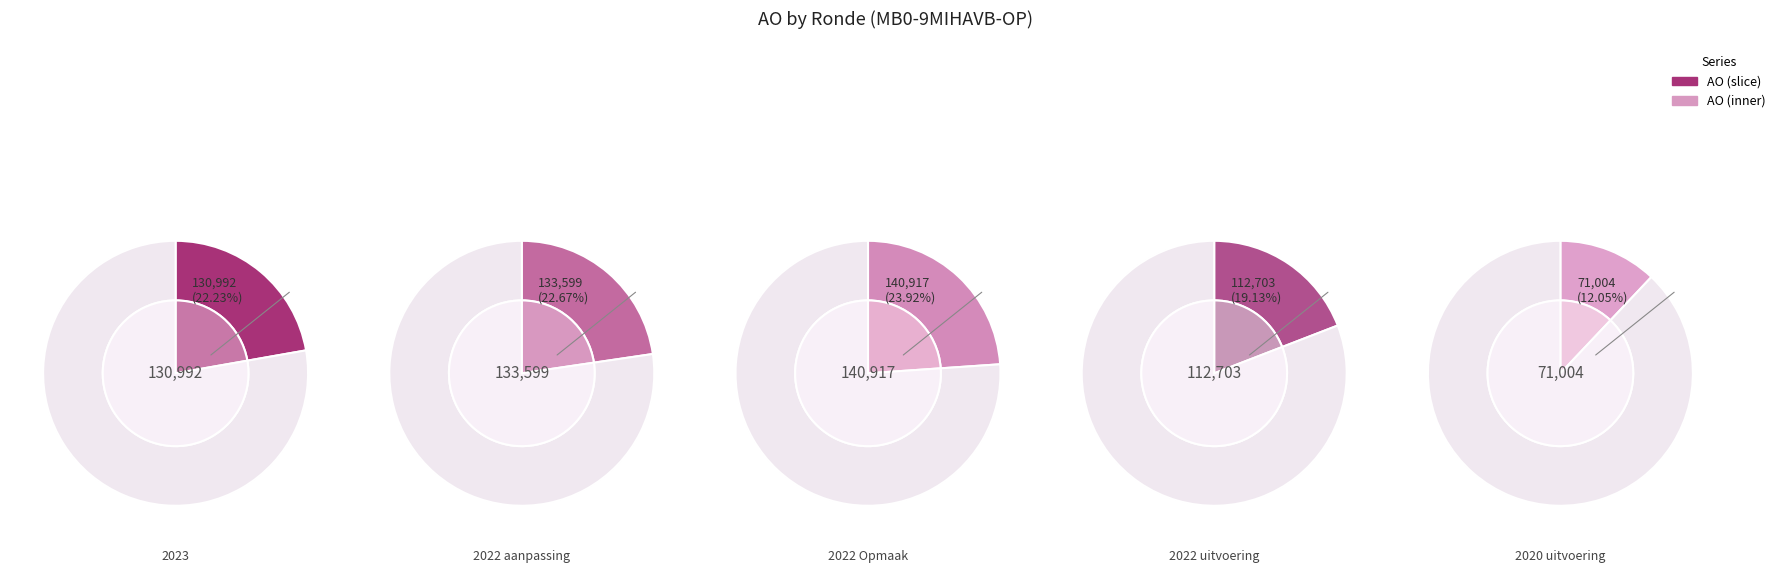

What percentage do 2020 uitvoering and 2022 uitvoering together represent?

31.2%